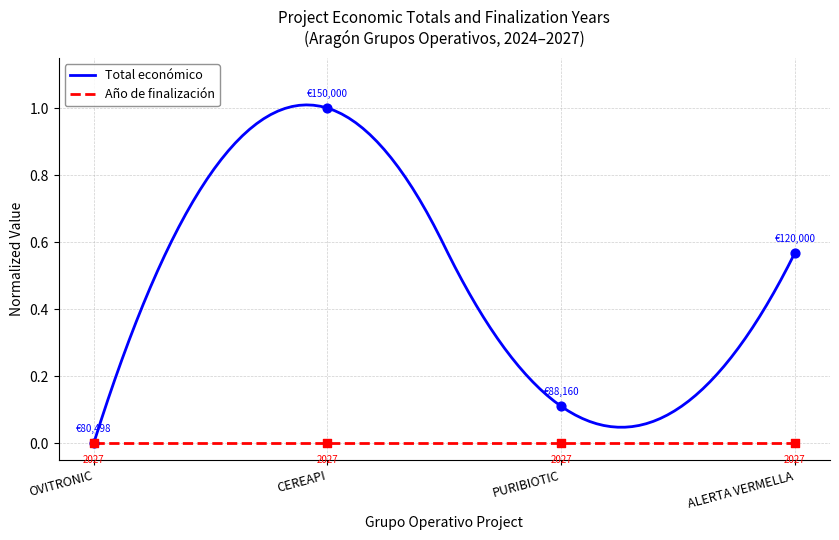

Which series has the largest range (max minus min)?

Total económico